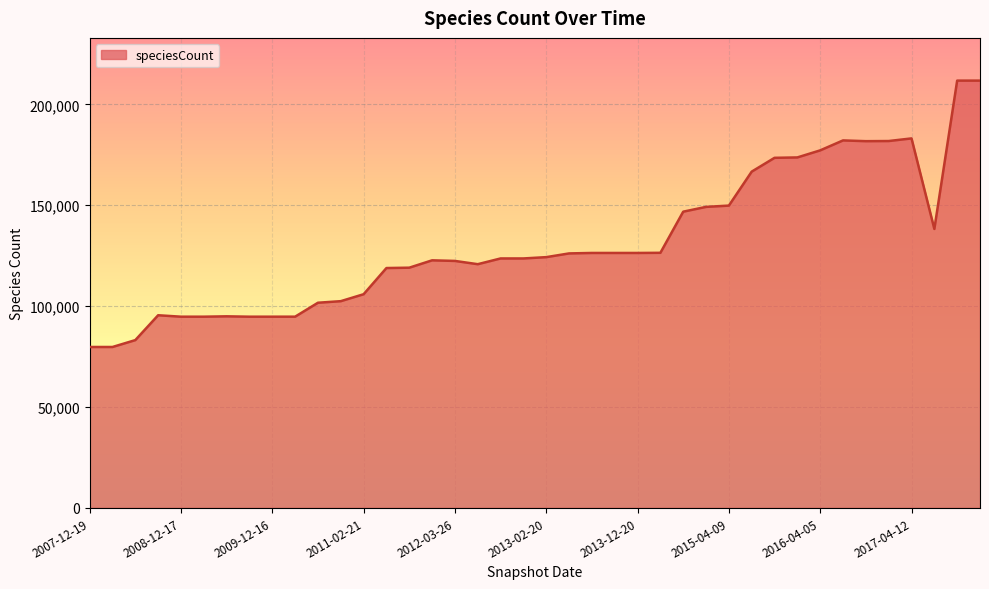

What is the difference between the maximum and minimum values?

132032